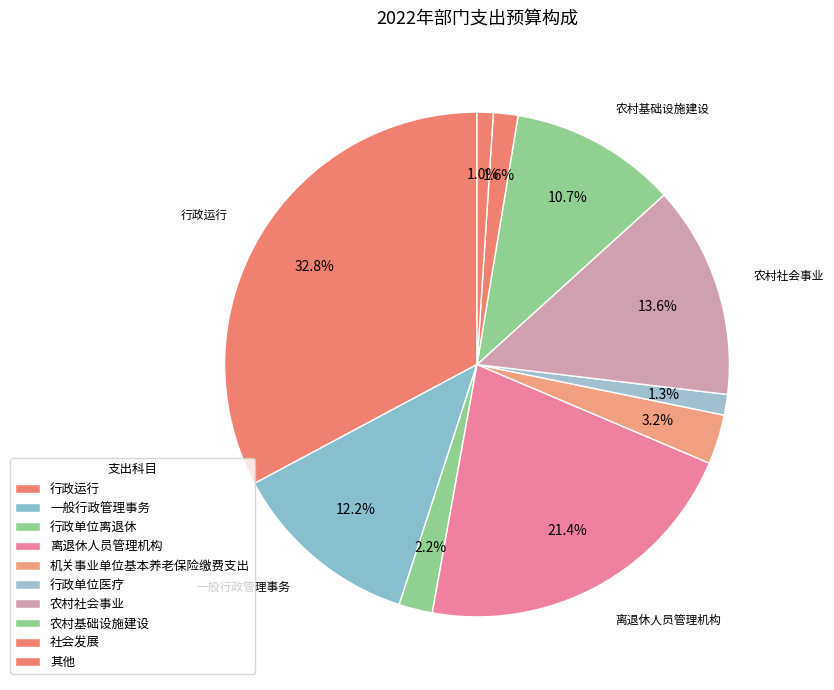

How many slices are in this pie chart?

10